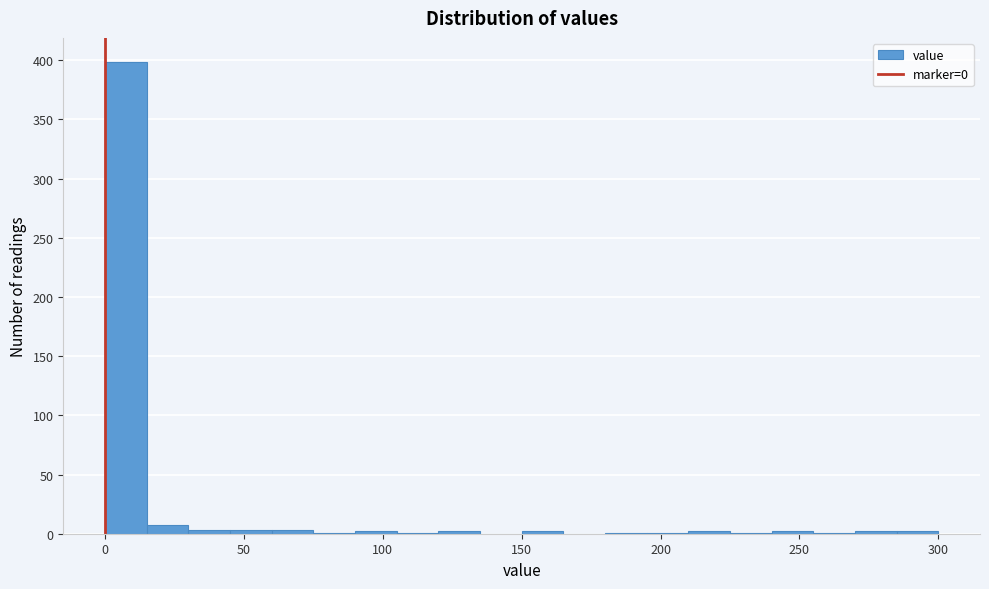

Read against the x-axis, roughly where is the centre of the tallest bar?

10